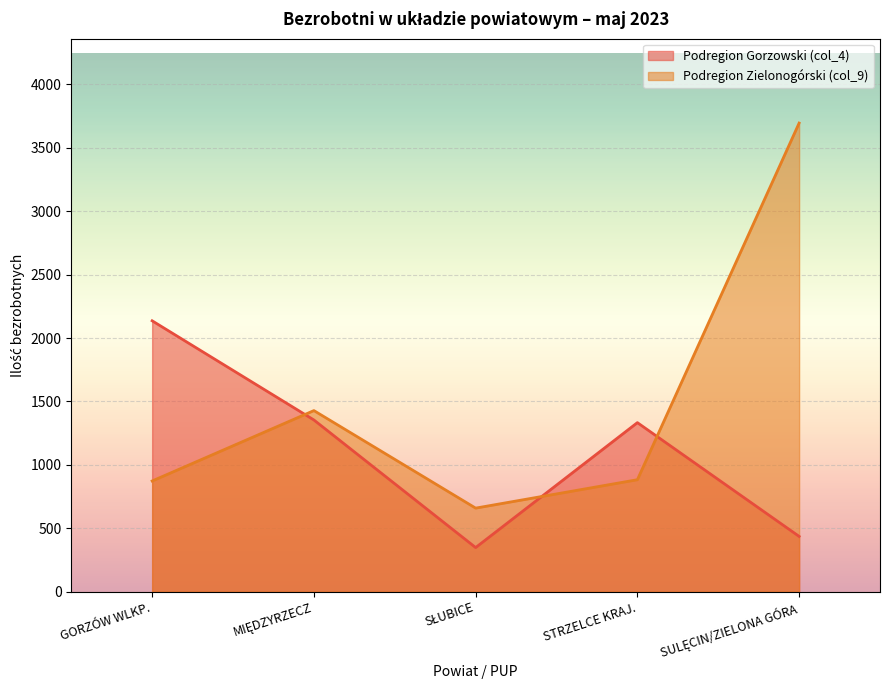

What is the difference between the maximum and second lowest values in the Podregion Gorzowski (col_4) series?

1700